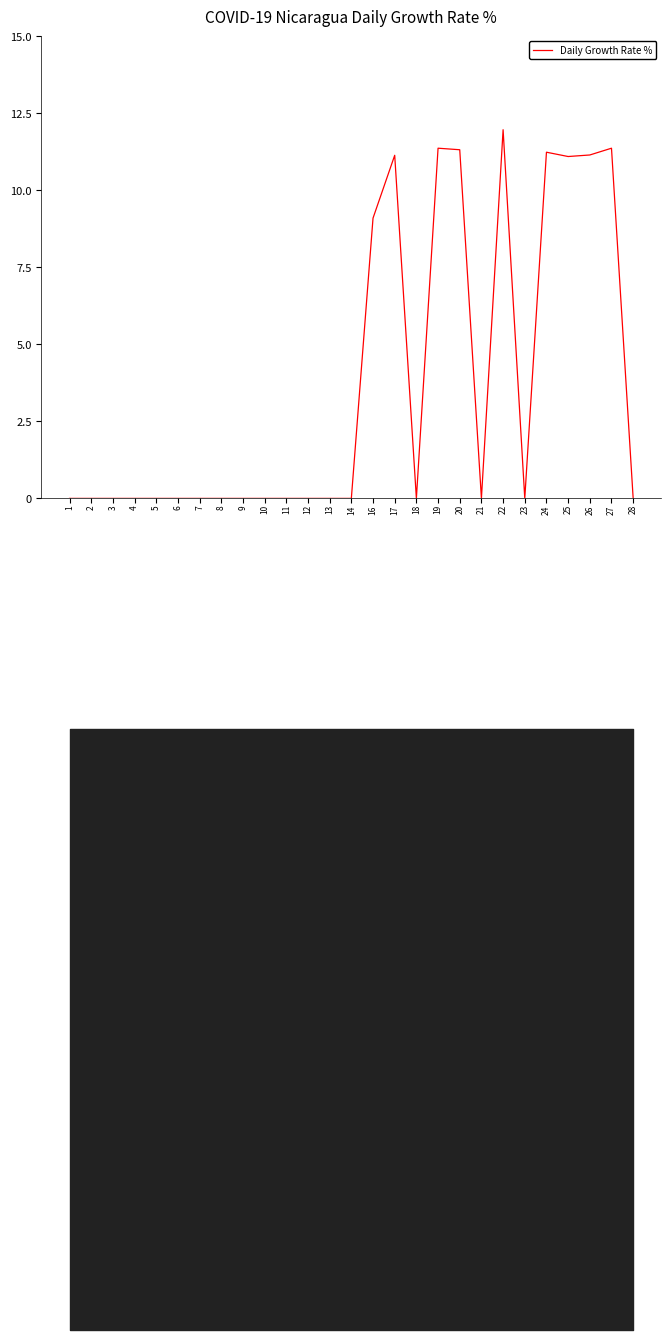

List the labels in order of value, largest first.

22, 19, 27, 20, 24, 26, 17, 25, 16, 1, 2, 3, 4, 5, 6, 7, 8, 9, 10, 11, 12, 13, 14, 18, 21, 23, 28